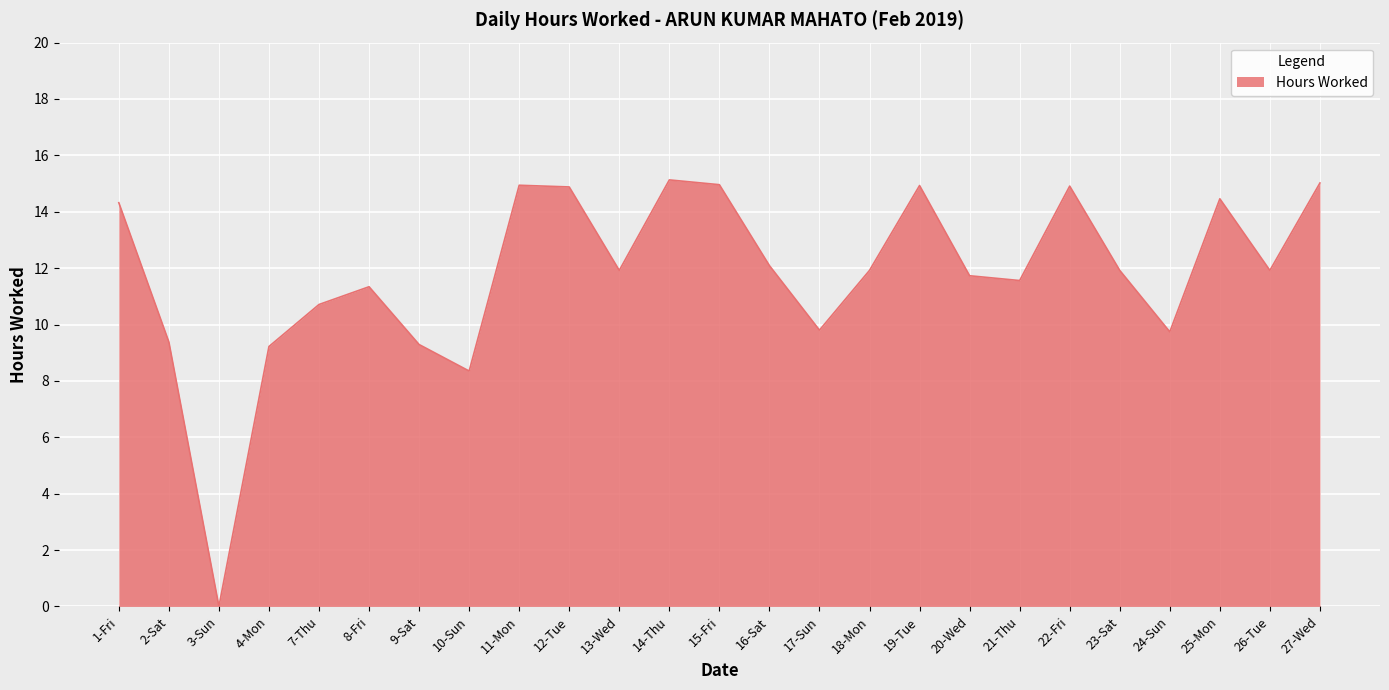

True or false: the data shows 16.1 at 18-Mon.

False